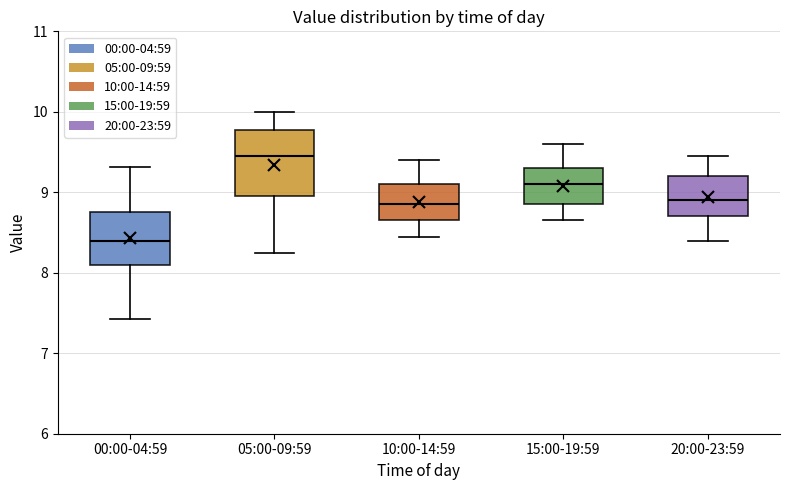

Reading left to right, read every box against the y-axis: the position of its median line, the range the box covers, and the ends of its whiskers. The values are not printed on the chart, so give them approximately, as read against the axis.

00:00-04:59: median 8.4, box 8.1 to 8.8, whiskers 7.4 to 9.3
05:00-09:59: median 9.5, box 9.0 to 9.8, whiskers 8.3 to 10.0
10:00-14:59: median 8.9, box 8.7 to 9.1, whiskers 8.5 to 9.4
15:00-19:59: median 9.1, box 8.9 to 9.3, whiskers 8.7 to 9.6
20:00-23:59: median 8.9, box 8.7 to 9.2, whiskers 8.4 to 9.5